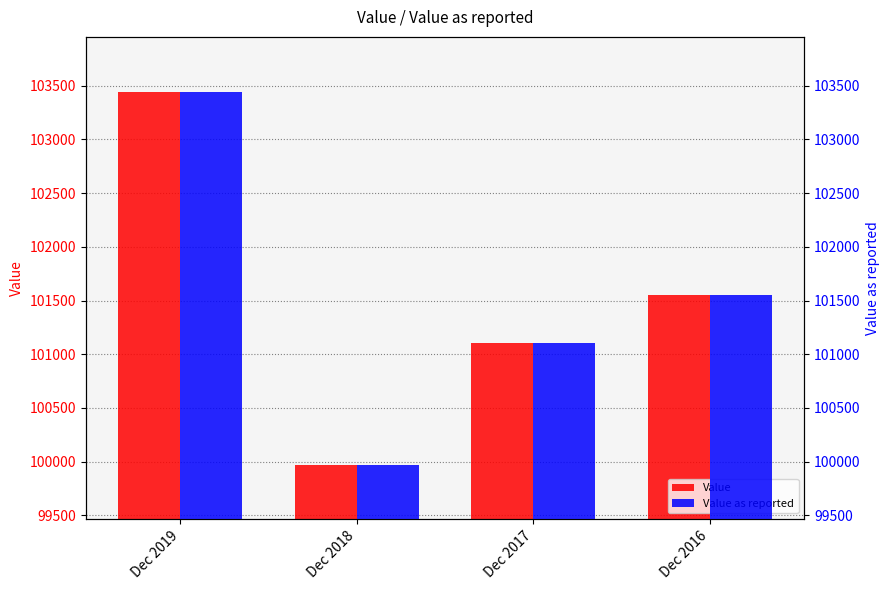

What is the value of the Value as reported bar at the 2nd from the left?

99965.6